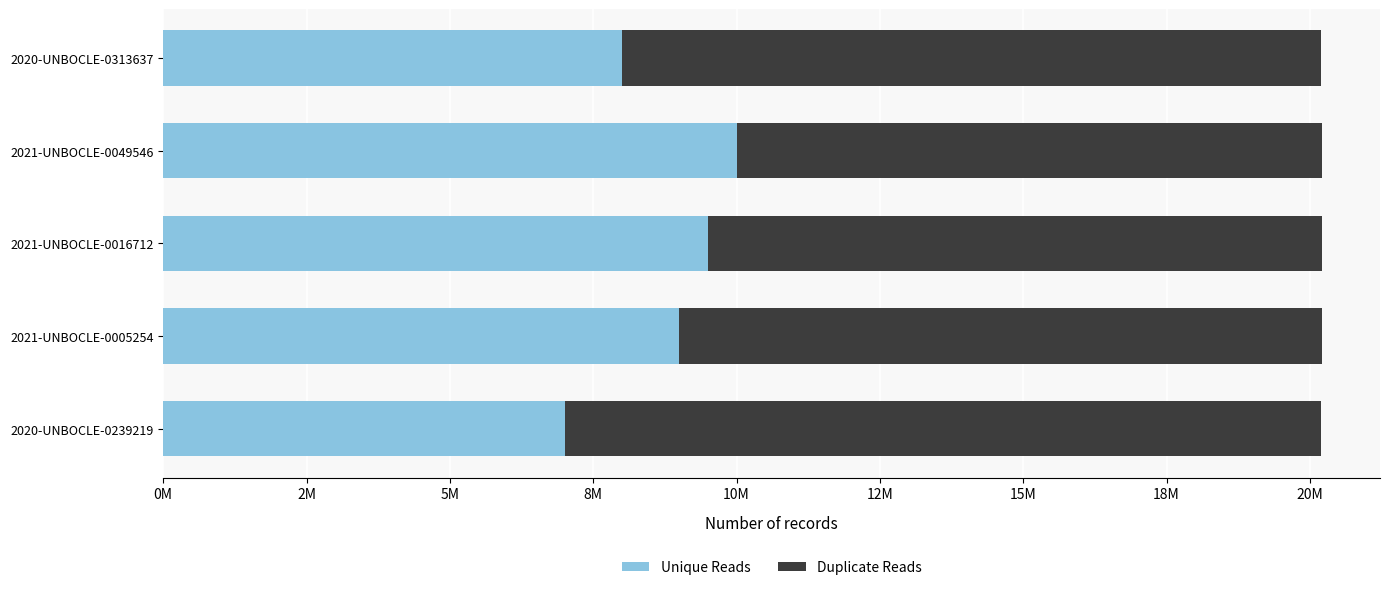

What is the average value of the Duplicate Reads series?

11507257